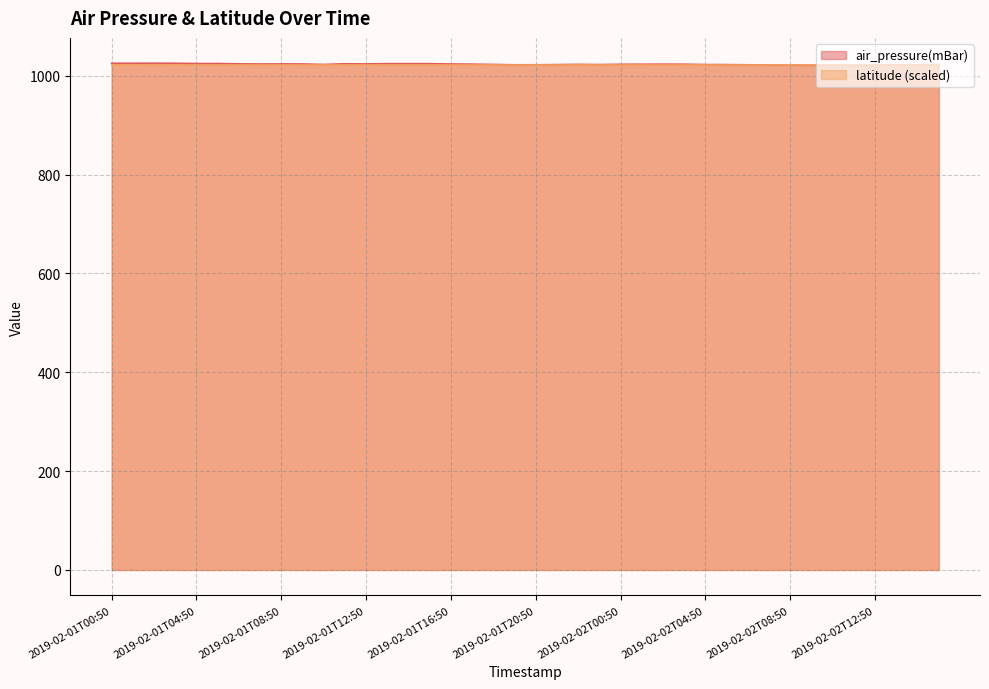

Reading right to left, list all the values displayed in this chart.

2019-02-02T15:40=1022.7	2019-02-02T14:50=1022.2	2019-02-02T13:50=1022.0	2019-02-02T12:50=1021.7	2019-02-02T11:50=1021.2	2019-02-02T10:50=1021.2	2019-02-02T09:30=1021.4	2019-02-02T08:50=1021.5	2019-02-02T07:50=1021.8	2019-02-02T06:50=1022.2	2019-02-02T05:50=1022.6	2019-02-02T04:50=1022.7	2019-02-02T03:50=1023.4	2019-02-02T02:50=1023.5	2019-02-02T01:40=1023.4	2019-02-02T00:50=1023.2	2019-02-01T23:10=1022.7	2019-02-01T22:40=1023.1	2019-02-01T21:50=1022.6	2019-02-01T20:50=1022.3	2019-02-01T19:50=1022.2	2019-02-01T18:50=1022.9	2019-02-01T17:20=1023.5	2019-02-01T16:50=1023.8	2019-02-01T15:50=1024.5	2019-02-01T14:50=1024.5	2019-02-01T13:50=1024.6	2019-02-01T12:50=1024.0	2019-02-01T11:50=1024.3	2019-02-01T10:40=1022.9	2019-02-01T09:30=1023.9	2019-02-01T08:50=1024.0	2019-02-01T07:40=1023.8	2019-02-01T06:50=1024.1	2019-02-01T05:50=1024.8	2019-02-01T04:50=1024.8	2019-02-01T03:10=1025.3	2019-02-01T02:50=1025.4	2019-02-01T01:50=1025.3	2019-02-01T00:50=1025.3